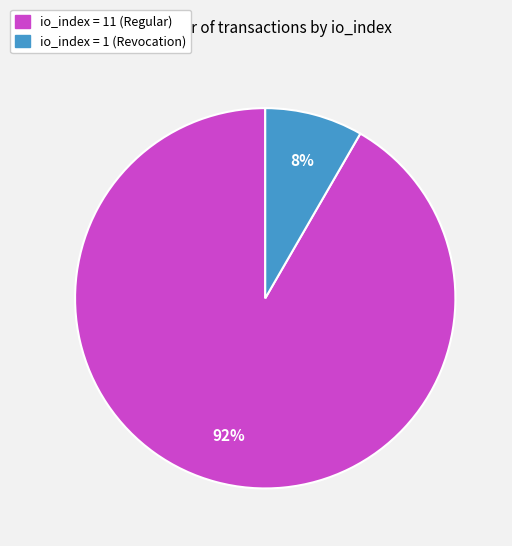

To the nearest percent, what percentage of the pie is io_index = 11 (Regular)?

92%